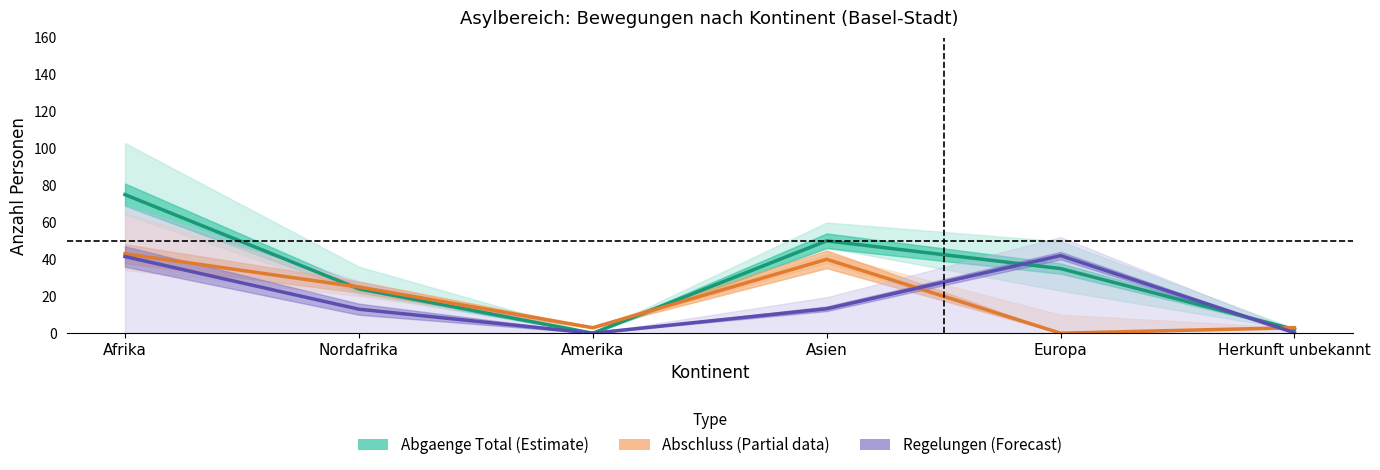

Between Afrika and Asien, which series saw the biggest shift?

Regelungen